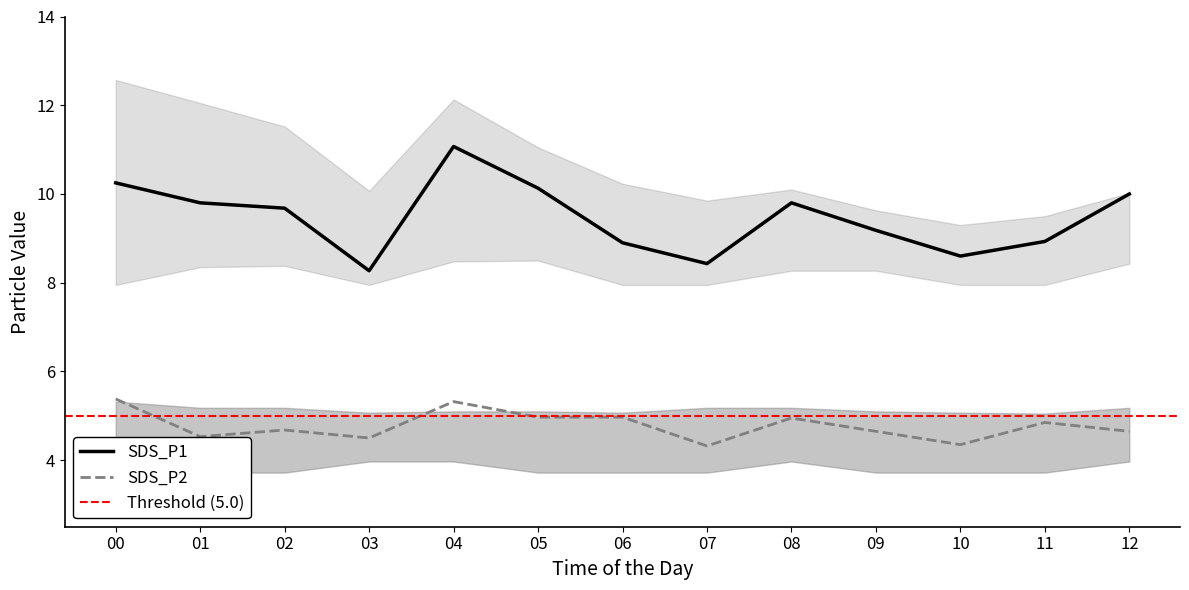

What is the highest value of the SDS_P2 series?

5.4